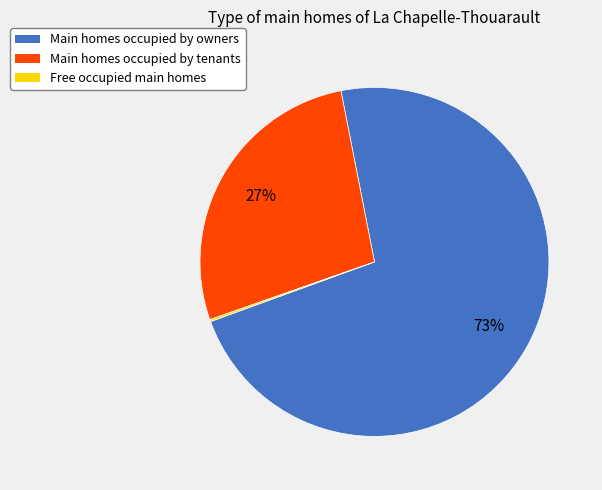

To the nearest percent, what is the average slice percentage?

33%